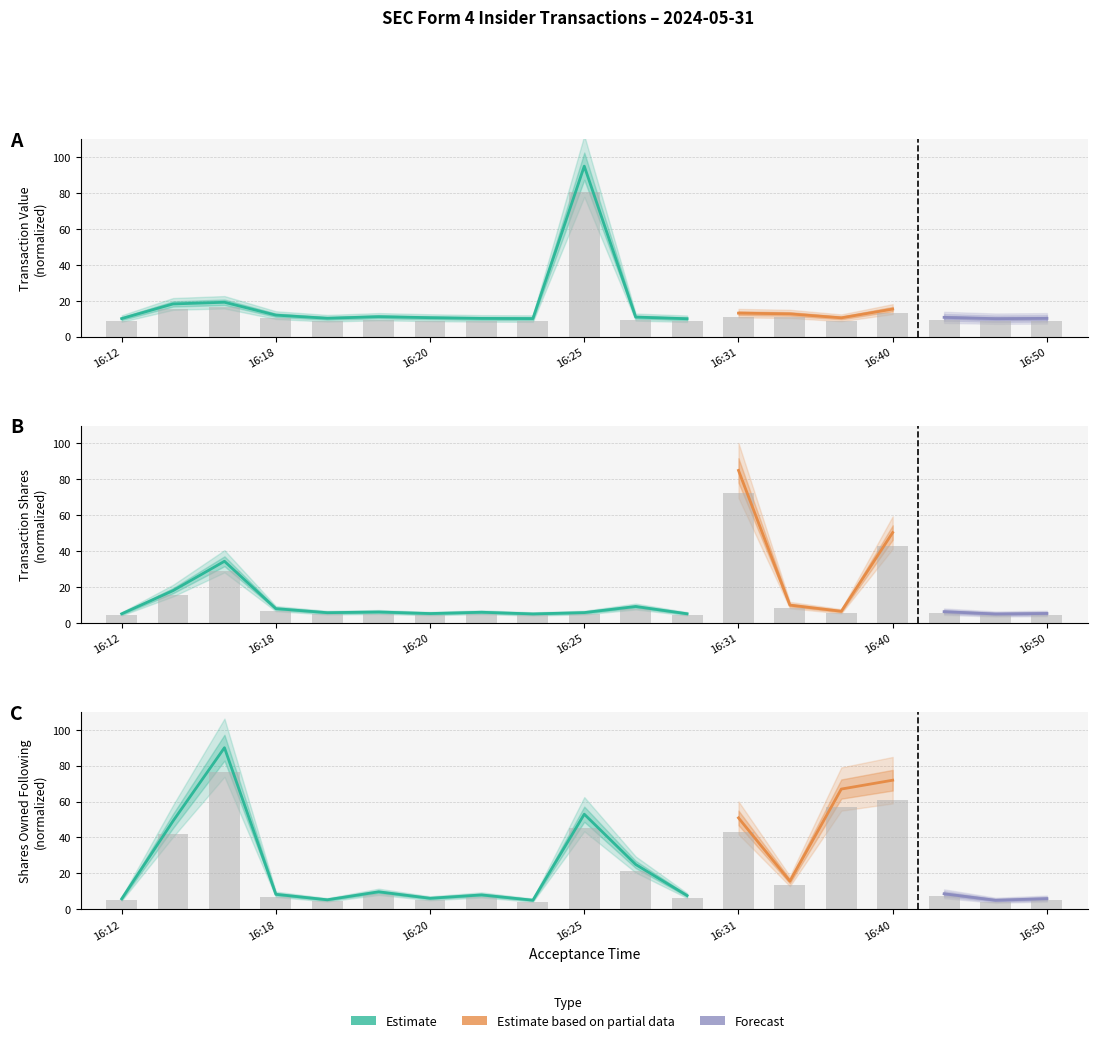

What is the difference between the maximum and minimum values in the transactionValue series?

72.2